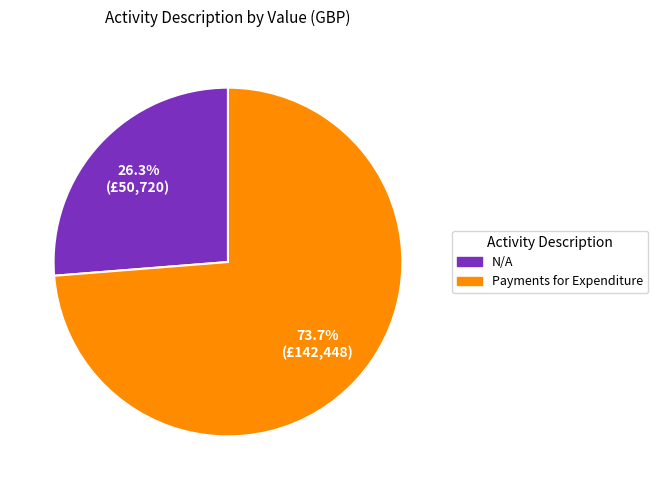

To the nearest percent, what is the difference between the Payments for Expenditure and N/A slice percentages?

47%